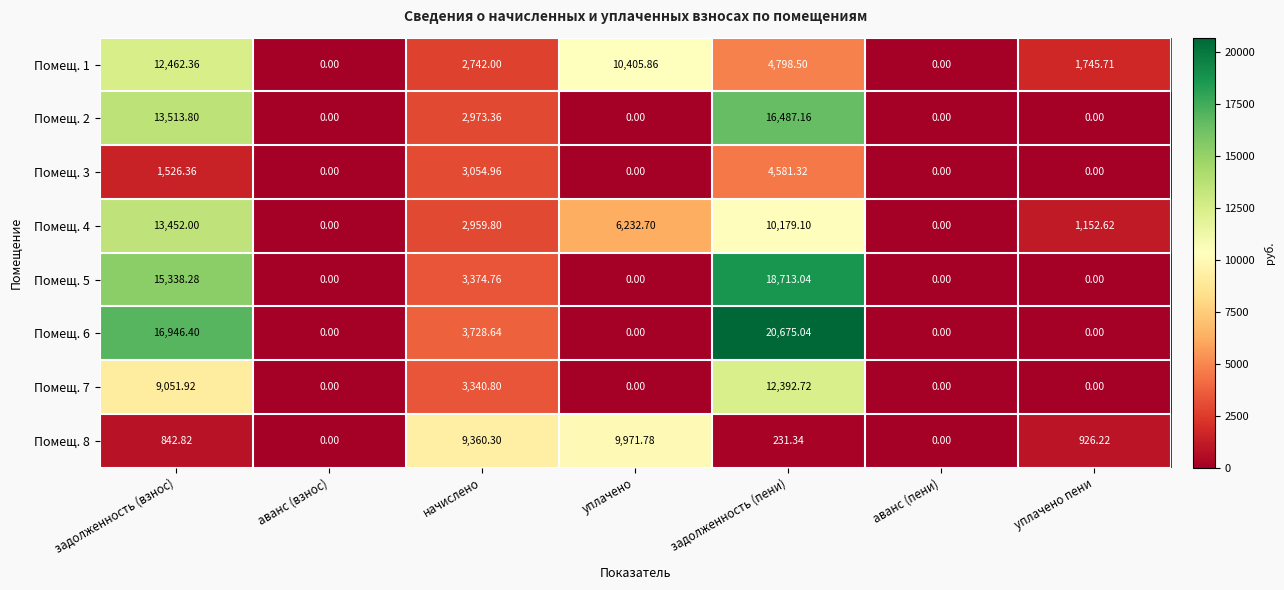

At which category is the sum across all series the highest?

задолженность (пени)